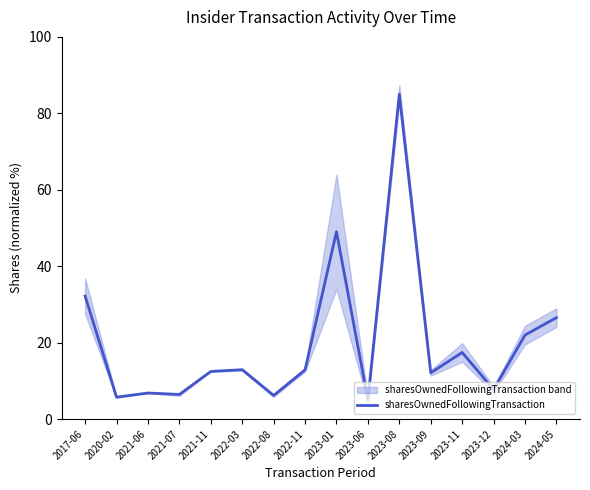

Which label corresponds to the smallest value in the chart?

2023-06